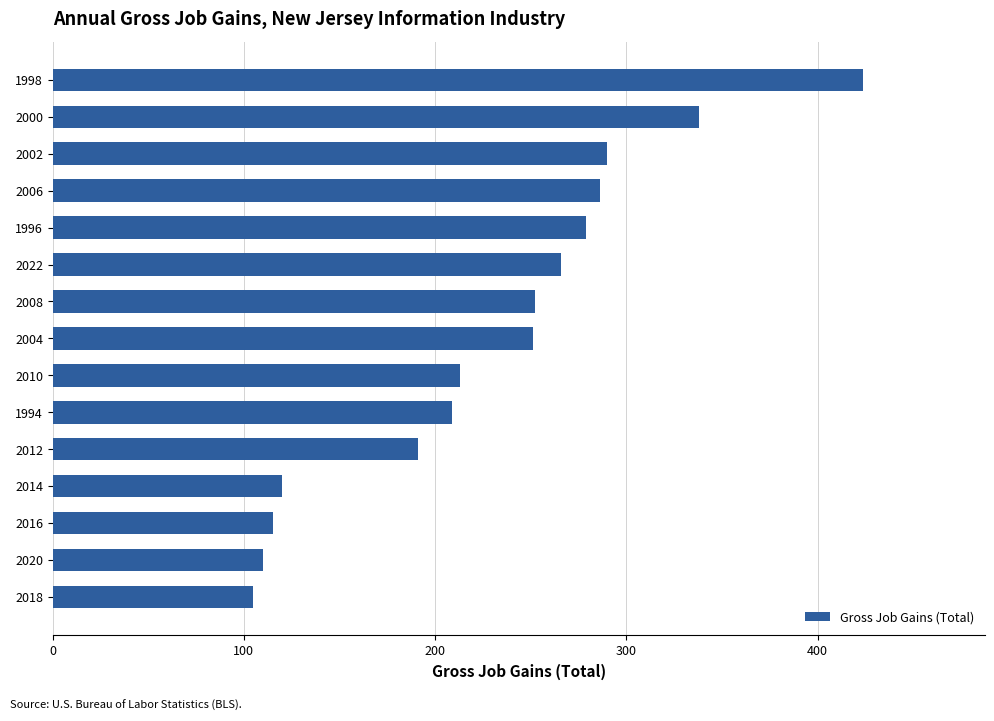

What is the greatest value displayed?

424